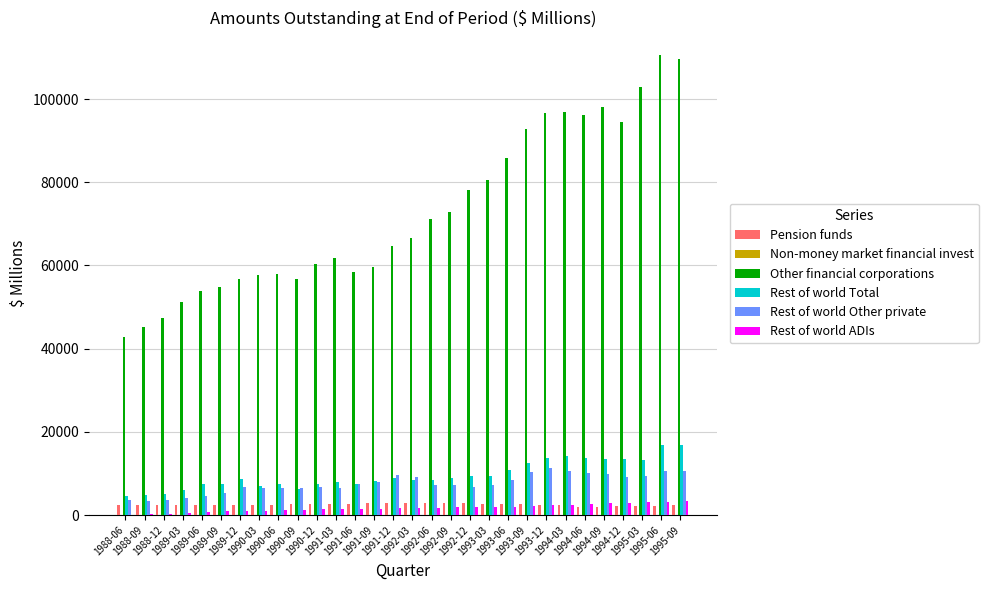

Which series has the largest total across all categories?

Other financial corporations